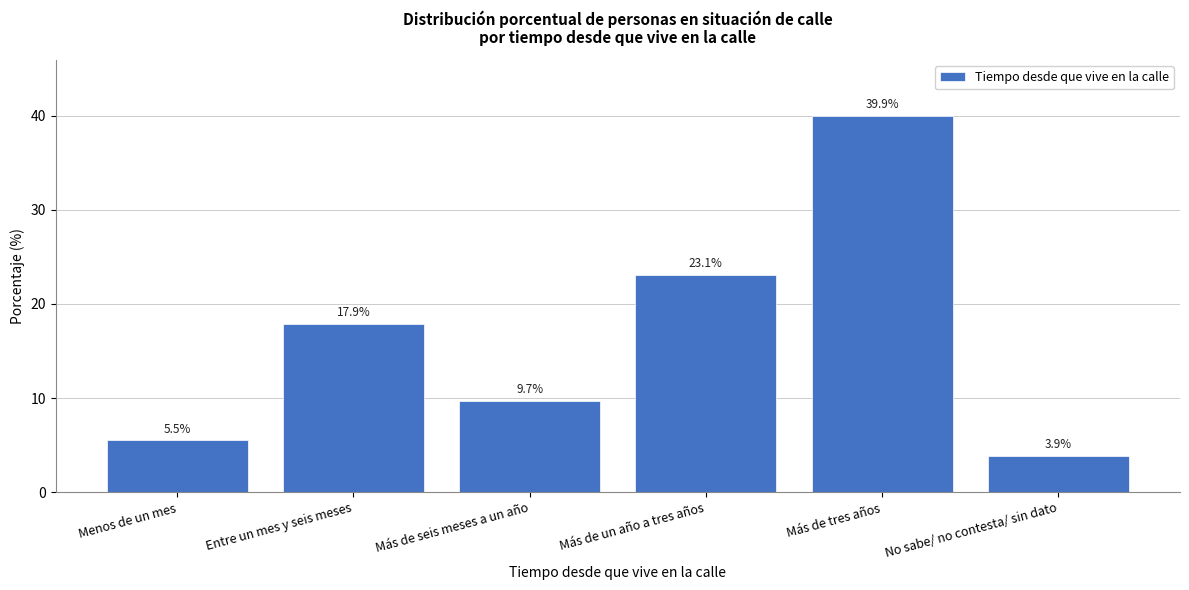

Reading left to right, transcribe all the data shown in this chart.

5.5	17.9	9.7	23.1	39.9	3.9